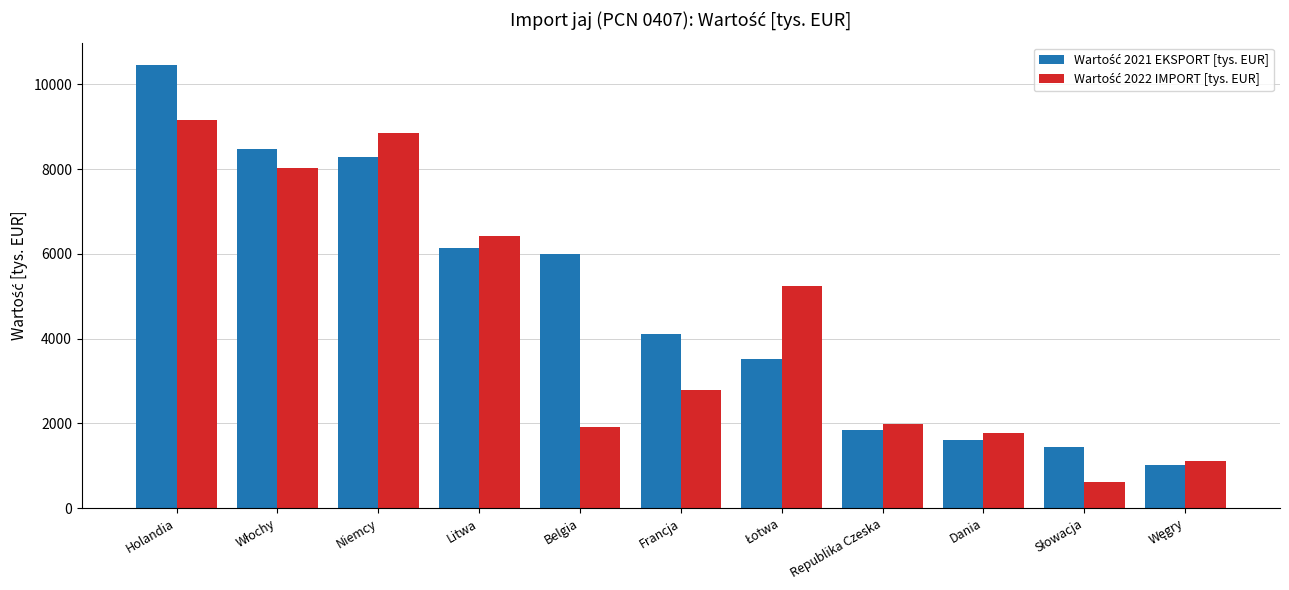

What is the spread (max minus min) of values at Litwa?

272.2